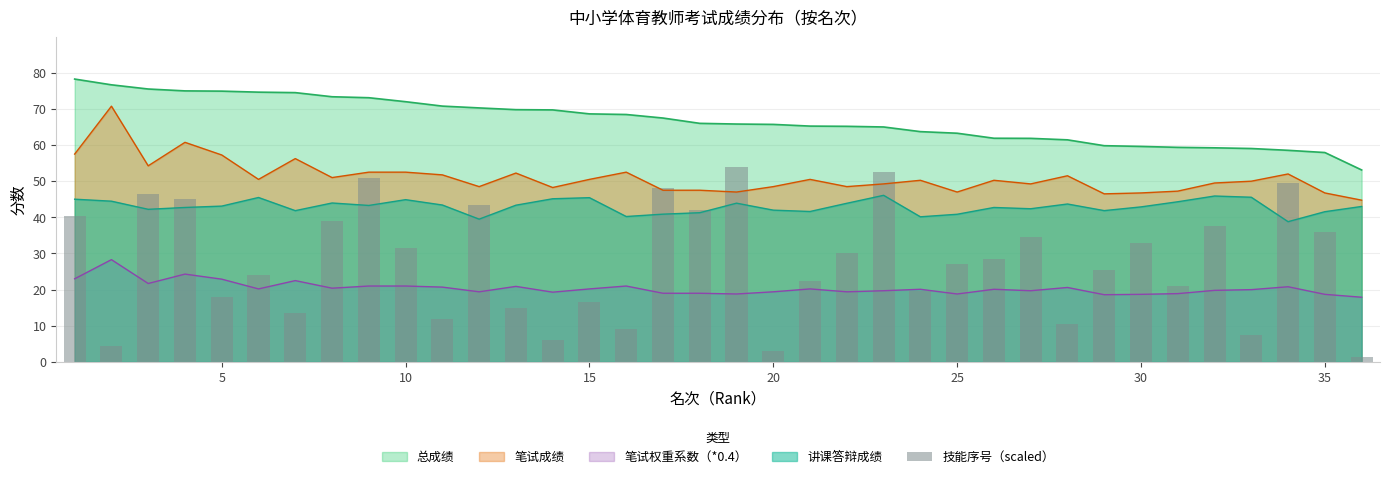

What is the highest value of the 笔试权重系数（*0.4） series?

28.3